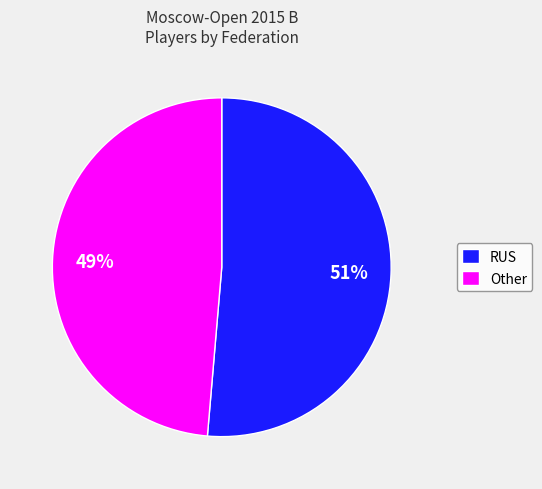

Combined, do RUS and Other account for over 50%?

Yes